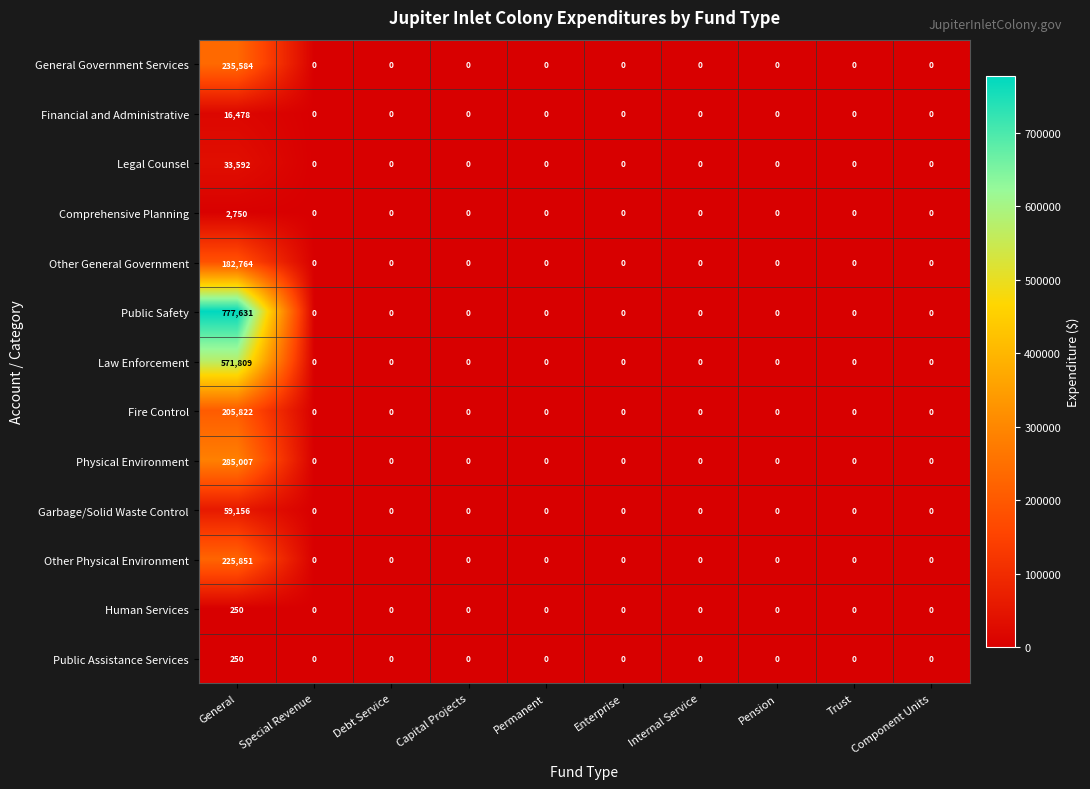

What is the maximum value shown in the chart?

777631